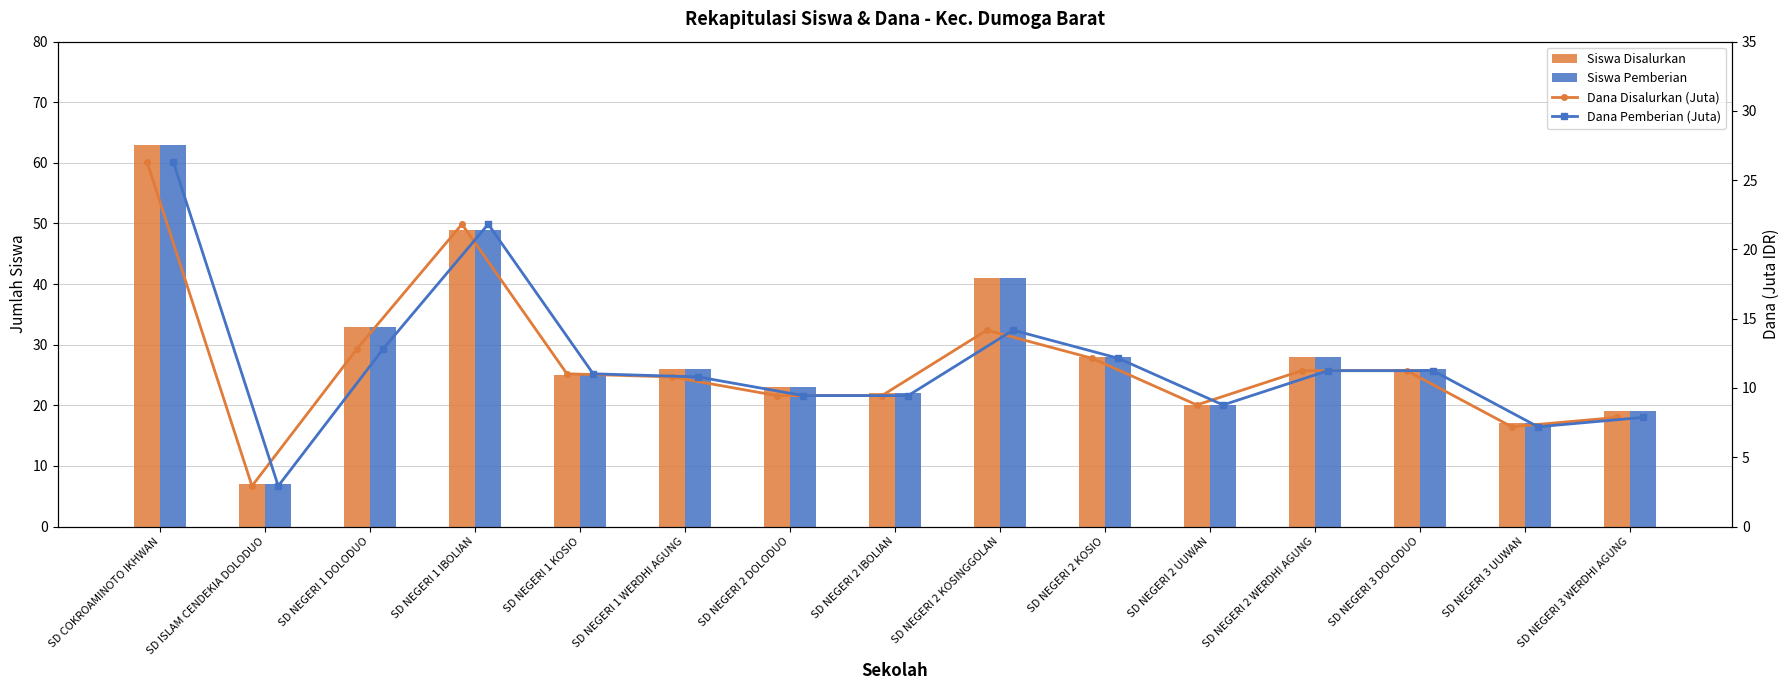

What is the lowest value of the Dana Disalurkan (Juta) series?

2.9